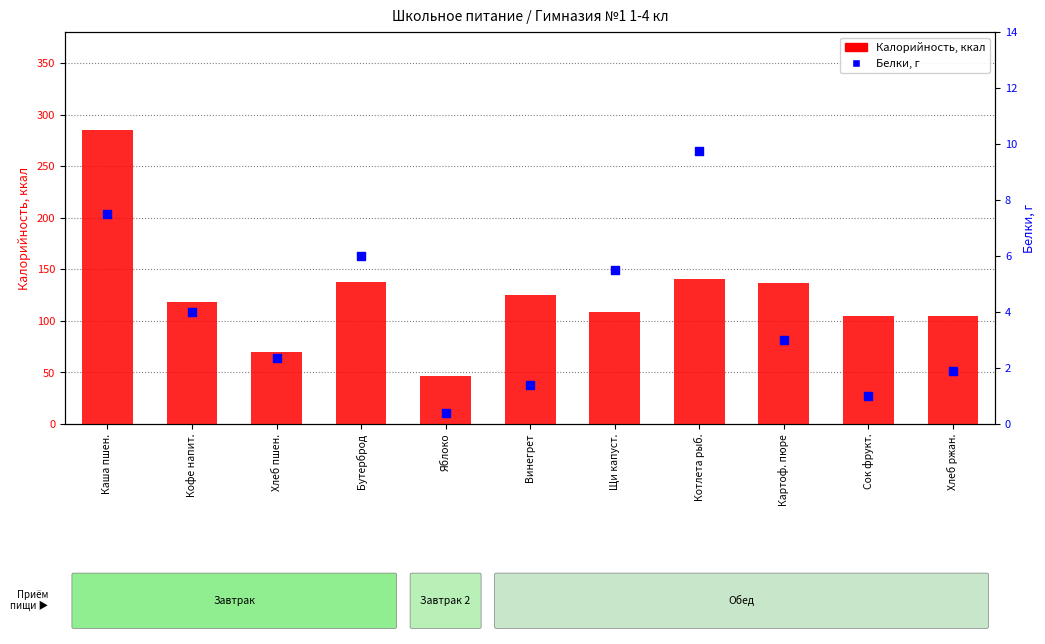

What is the total value across all series at Каша пшен.?

292.5